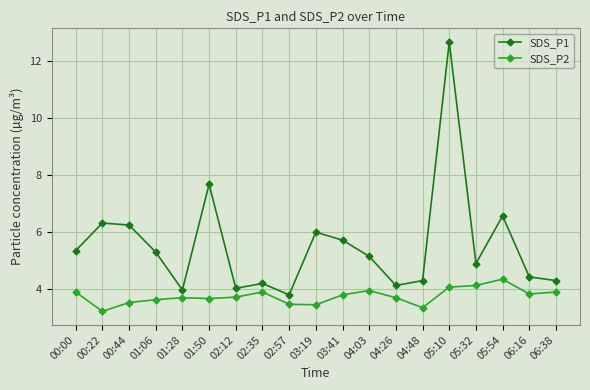

At which category does the chart reach its peak across all series?

05:10